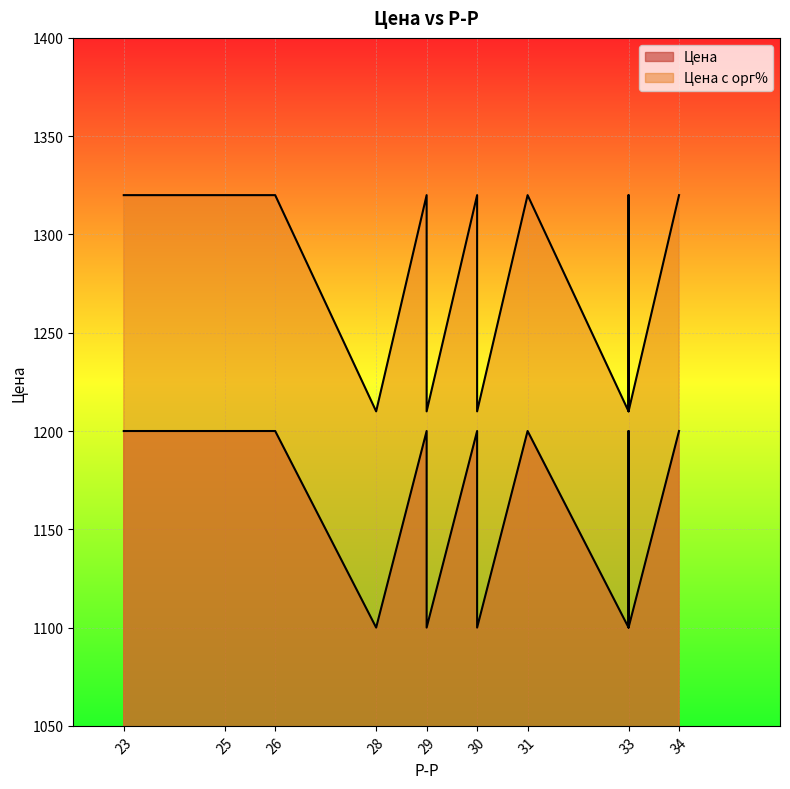

True or false: Цена с орг% has a value of 1912 at 30.

False